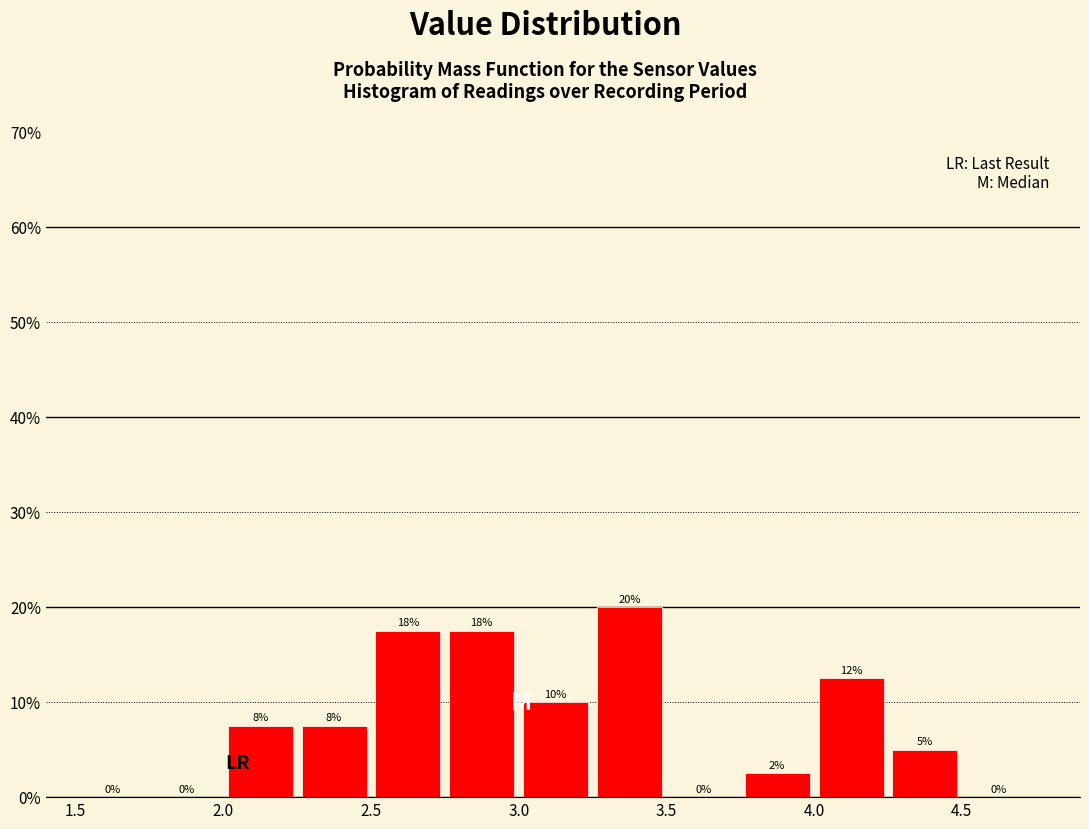

Over which range of the x-axis is the bar tallest?

3.25 to 3.50